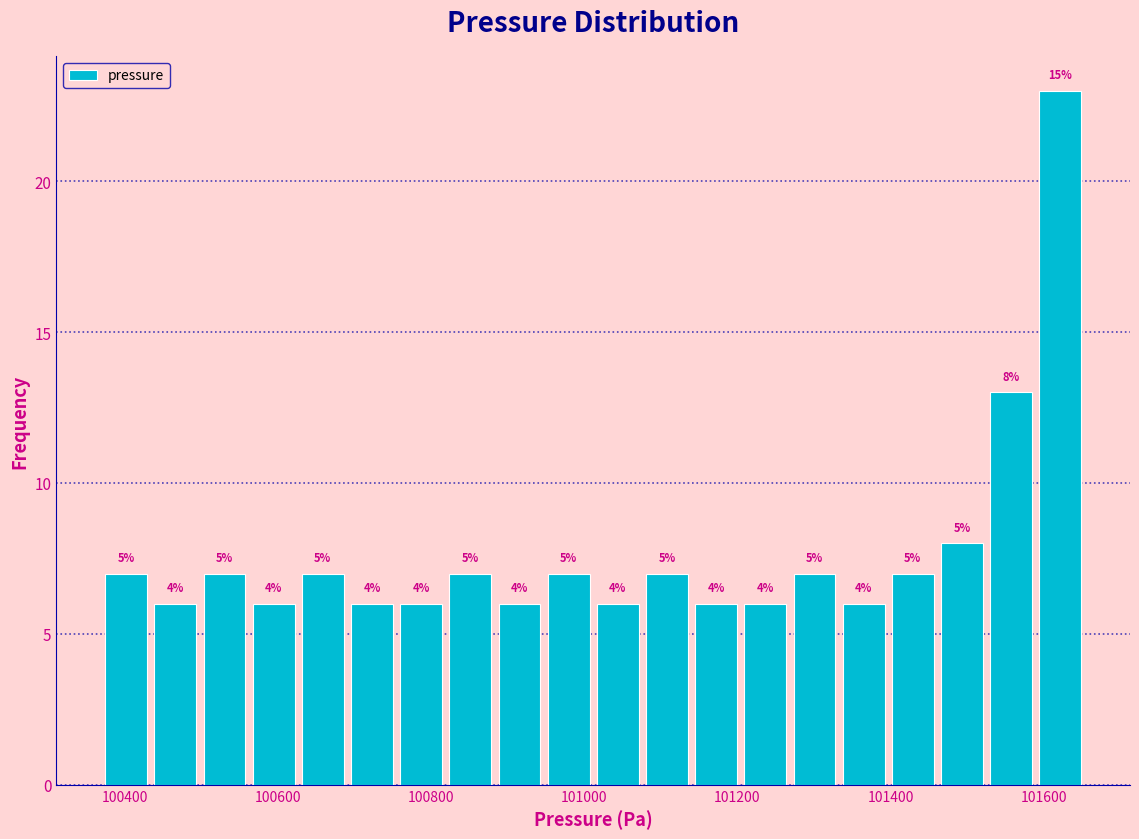

Around what value on the x-axis is the tallest bar? Give the approximate position of its centre, as read against the axis.

101620